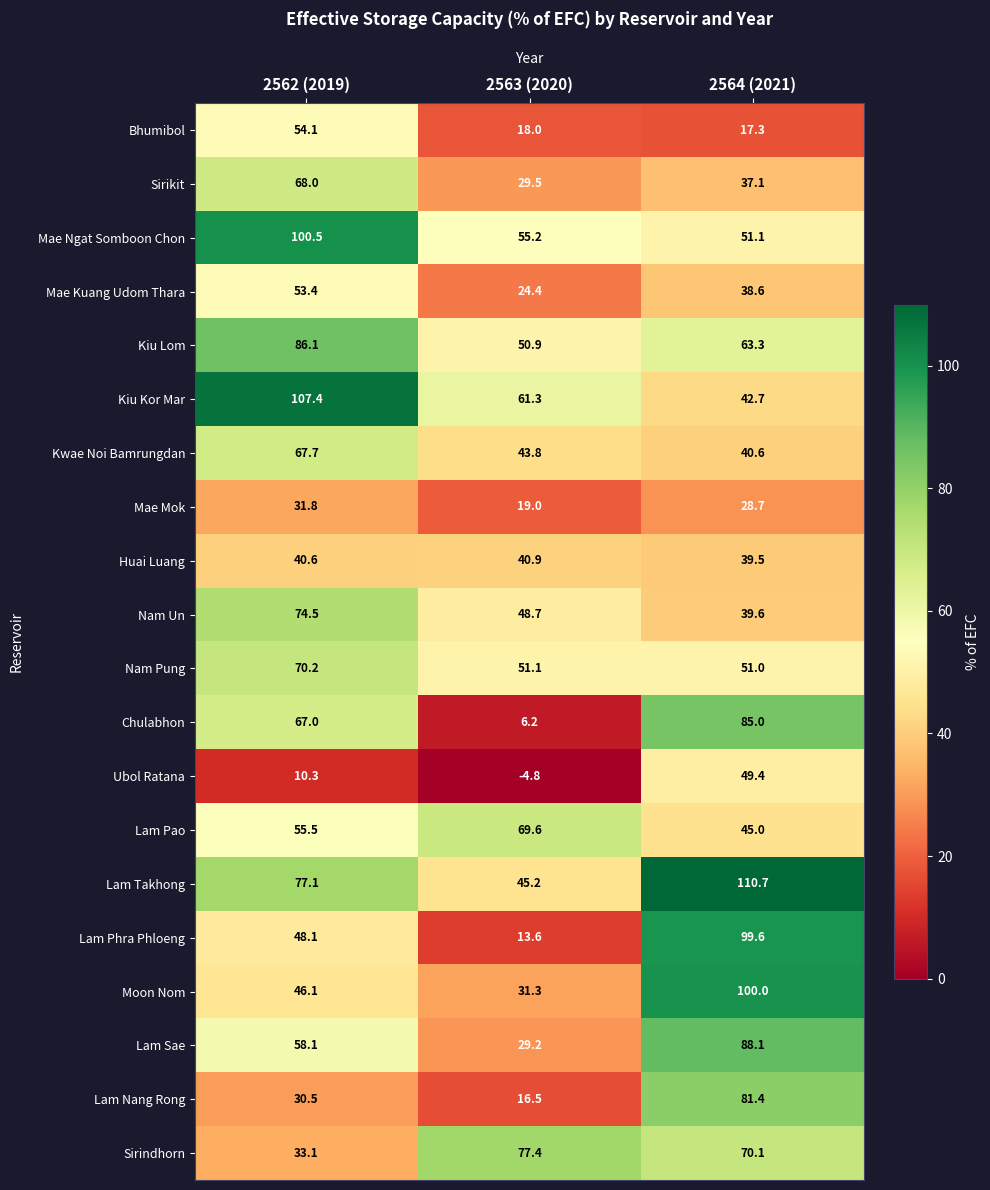

The value of Moon Nom at 2564 (2021) is 100.0. True or false?

True